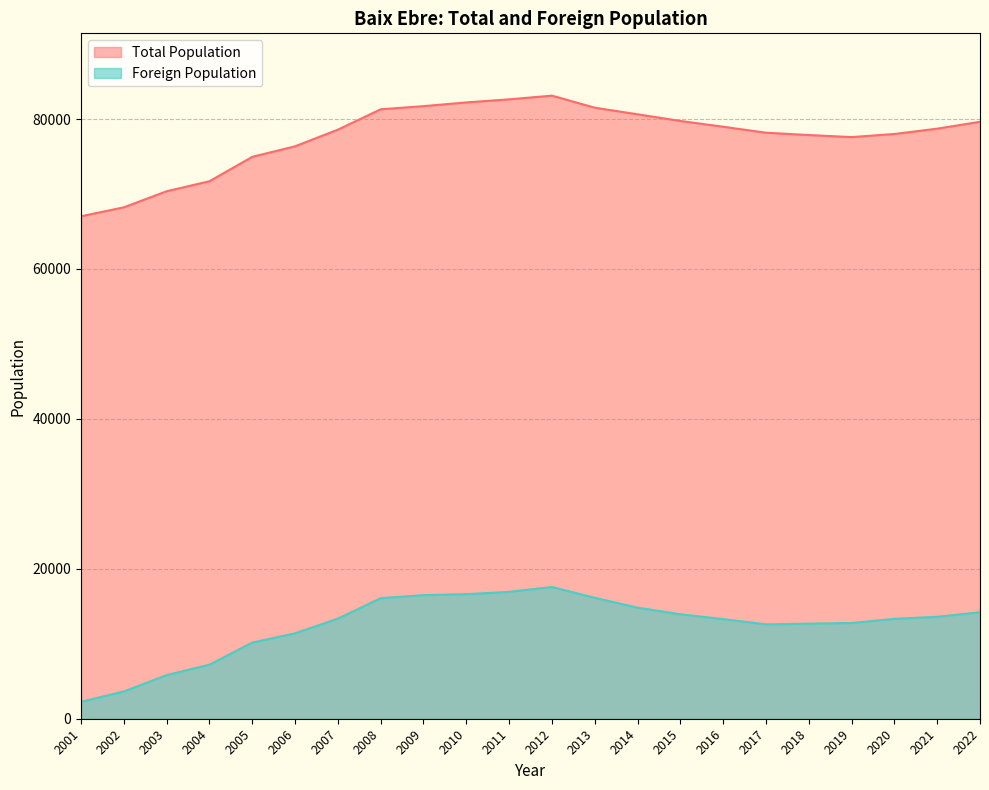

How many series are shown in this chart?

2